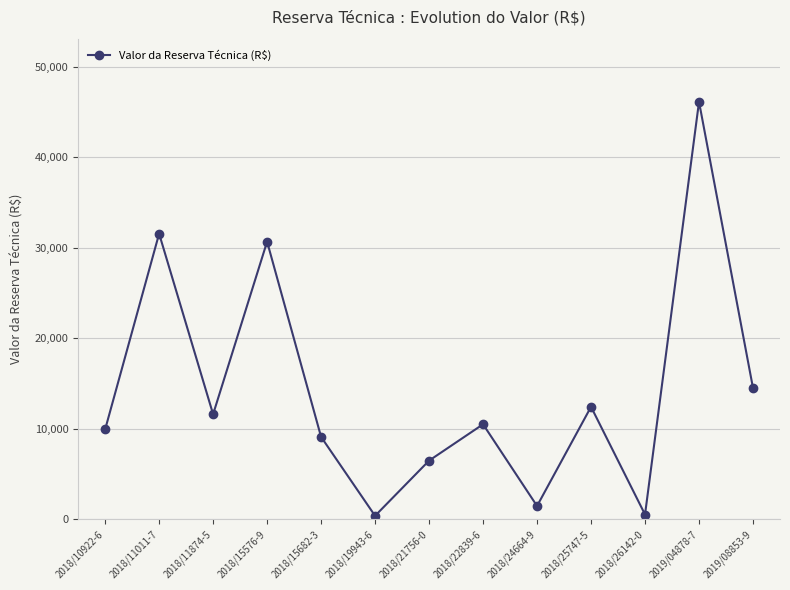

The chart shows a value of 2101.2 at 2018/21756-0. True or false?

False